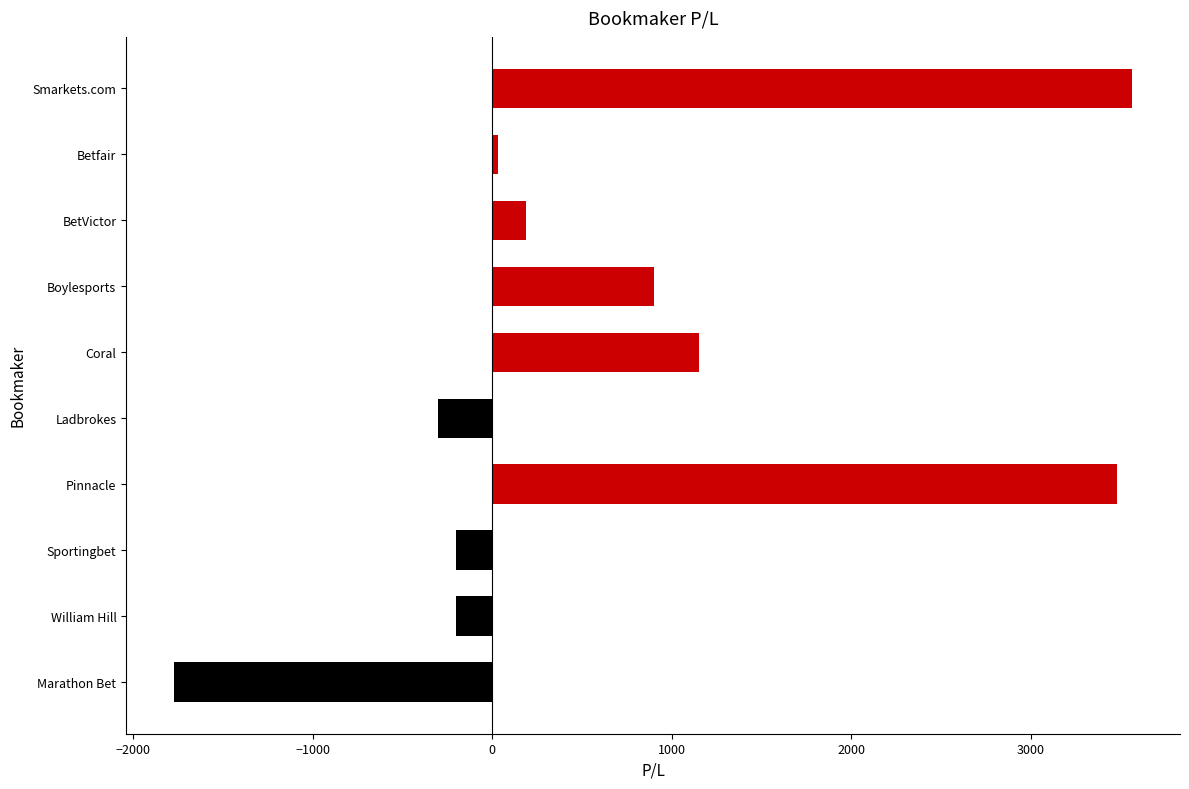

Are the bars horizontal?

Yes